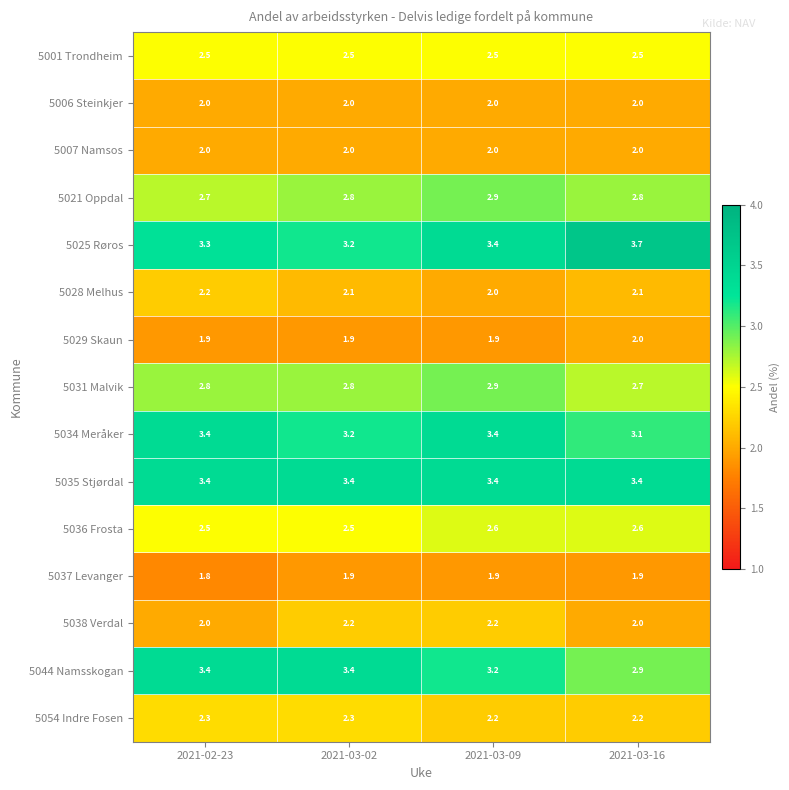

True or false: 5054 Indre Fosen has a value of 2.3 at 2021-03-02.

True